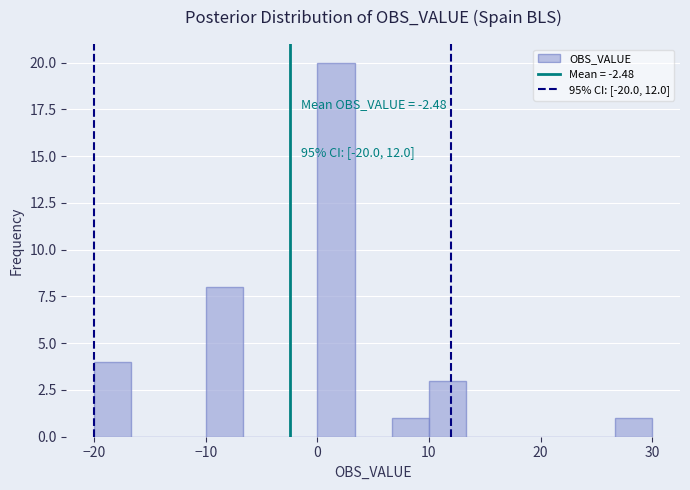

Around what value on the x-axis is the tallest bar? Give the approximate position of its centre, as read against the axis.

2